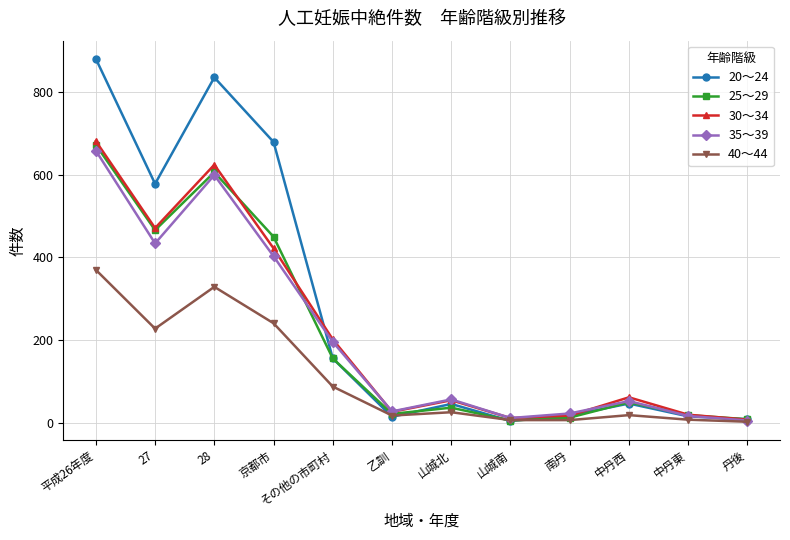

In 30～34, how many points are lower than both neighbors (excluding endpoints)?

3